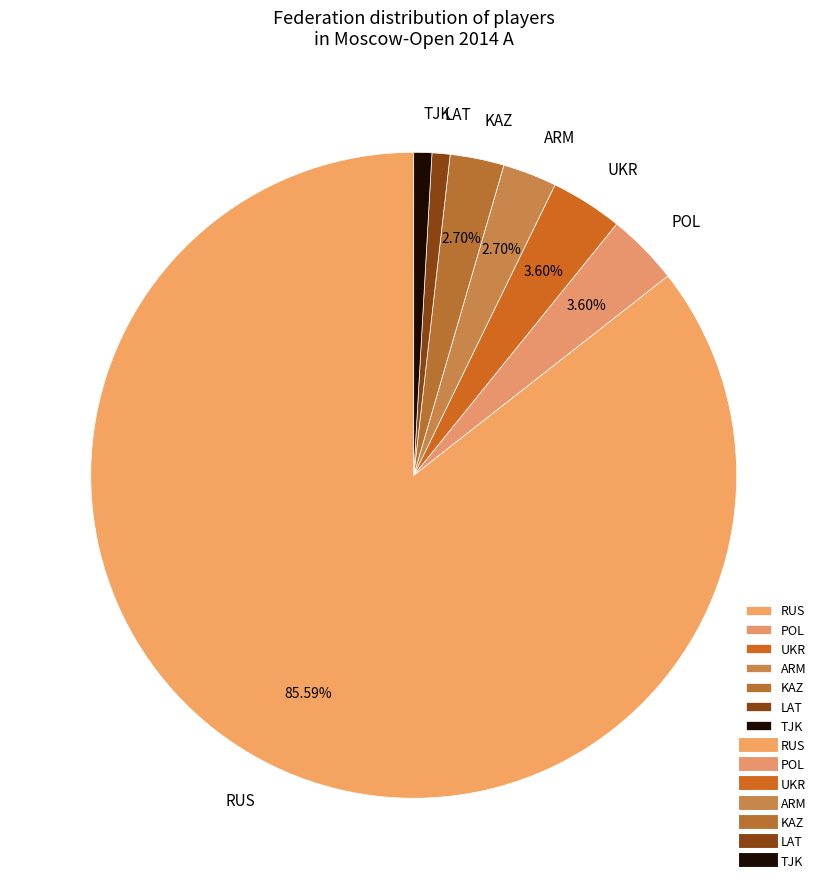

Do RUS and LAT together represent more than half of the pie?

Yes